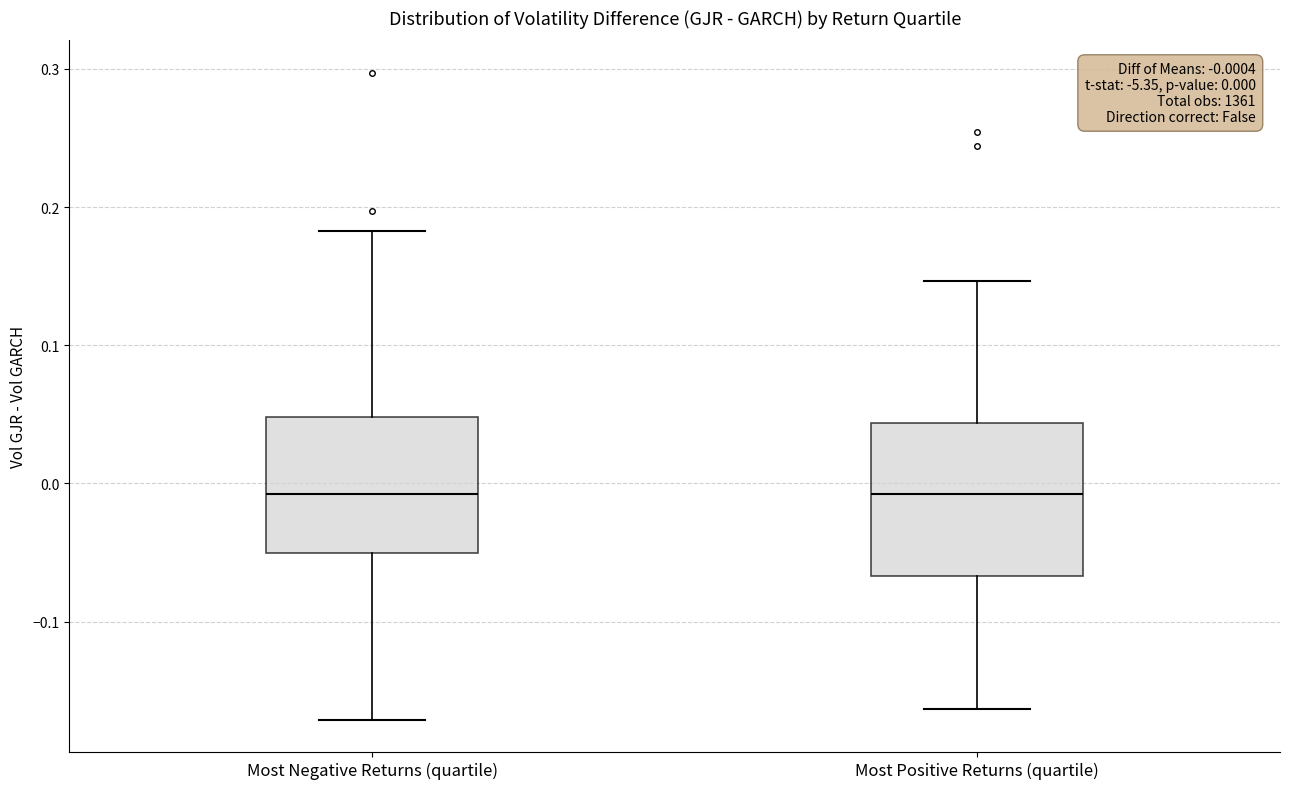

Which box is the tallest, from its lower edge to its upper edge?

Most Positive Returns (quartile)